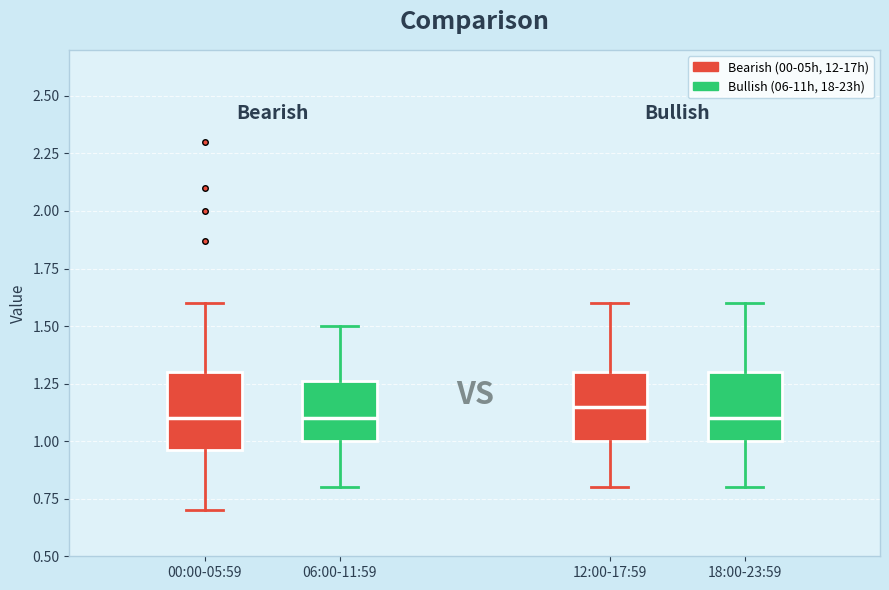

Where does the lower whisker of the box for 00:00-05:59 end on the y-axis? The values are not printed on the chart, so give them approximately, as read against the axis.

0.70